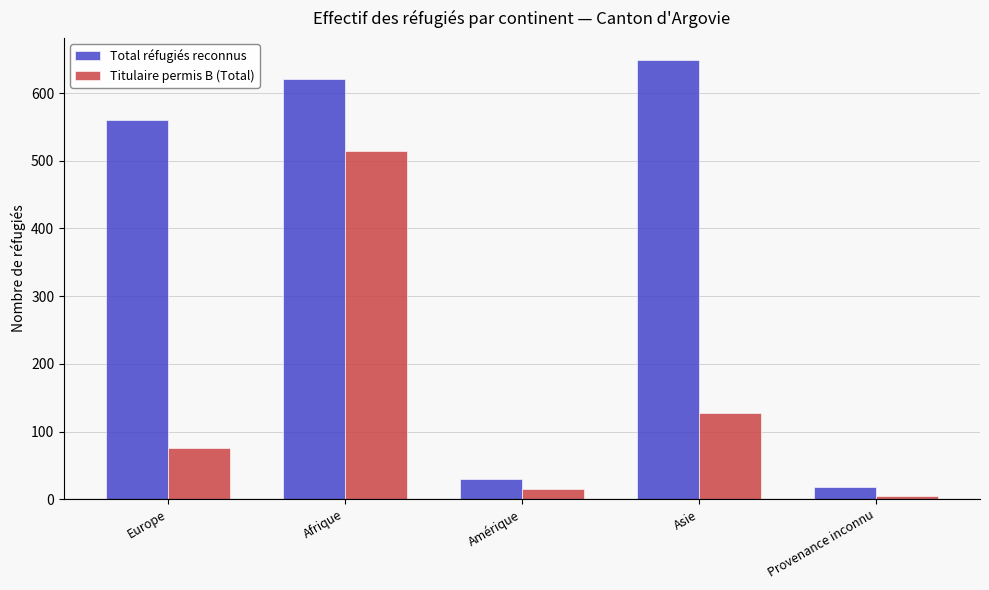

What is the label of the 1st bar from the left?

Europe